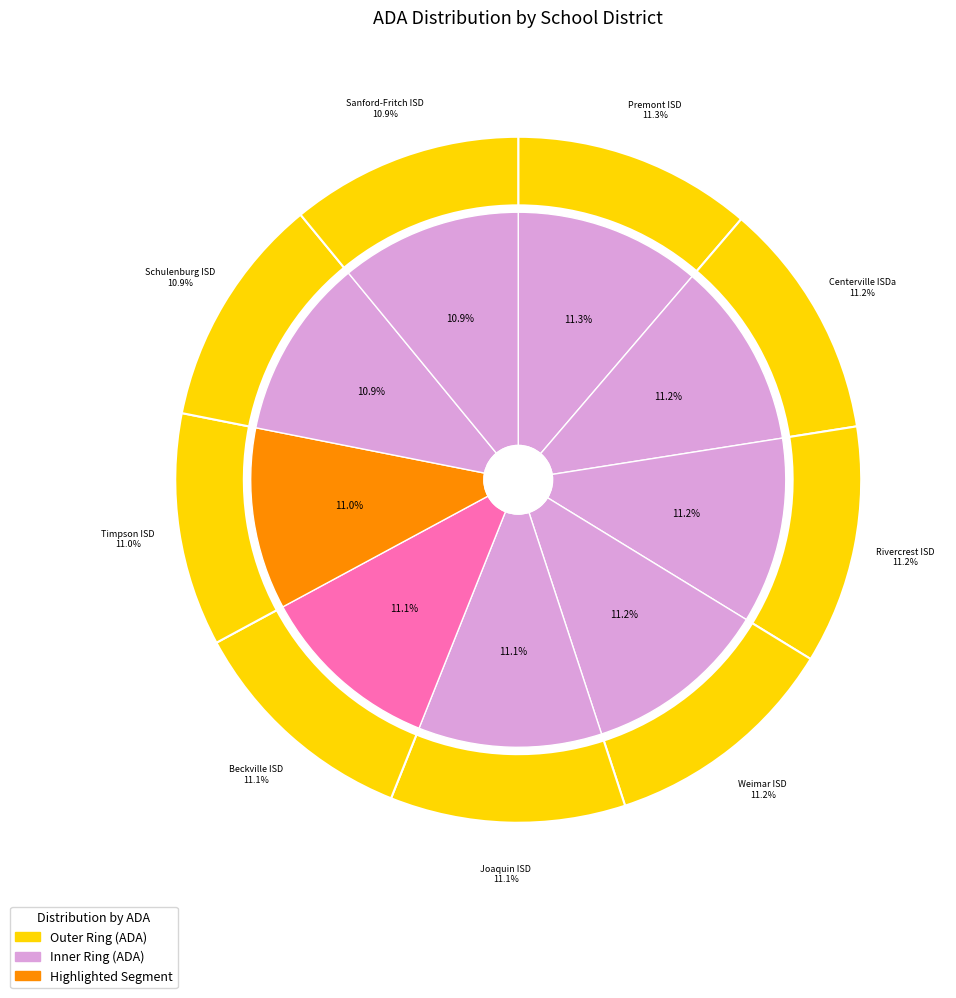

Is there any slice that represents more than half of the pie?

No